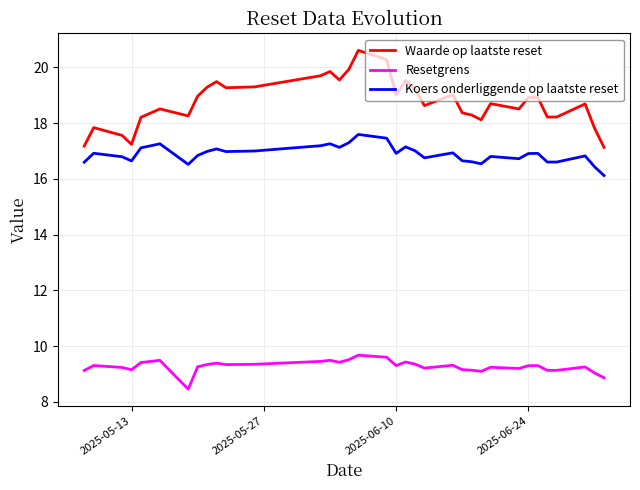

Which series has the largest total across all categories?

Waarde op laatste reset